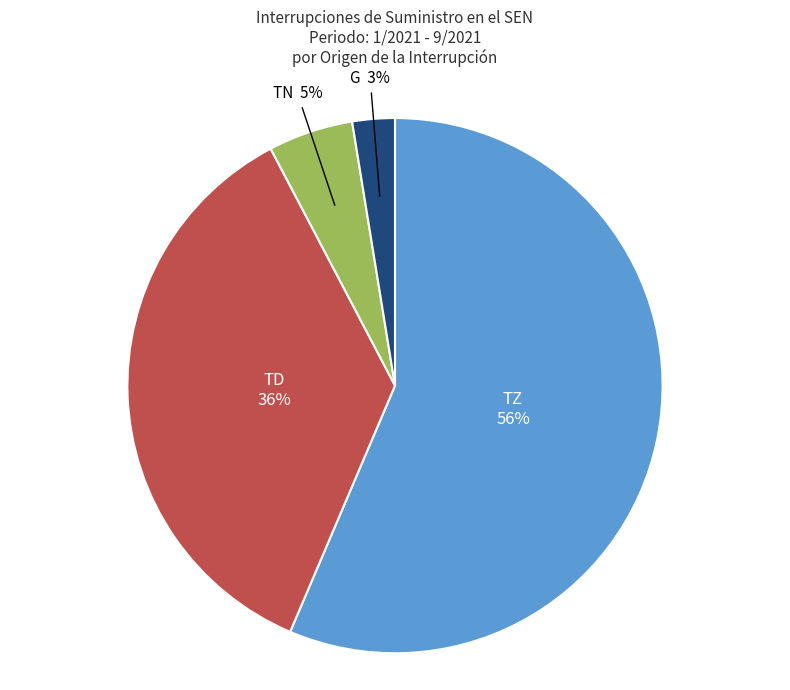

To the nearest percent, what is the average slice percentage?

25%